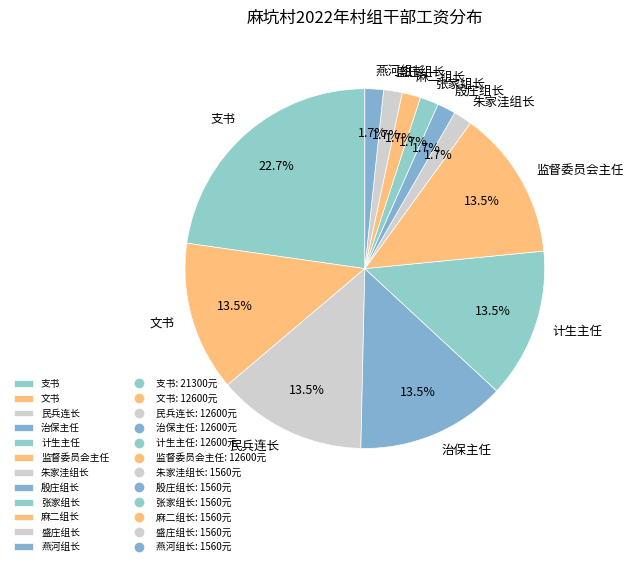

What percentage do 朱家洼组长 and 监督委员会主任 together represent?

15.1%